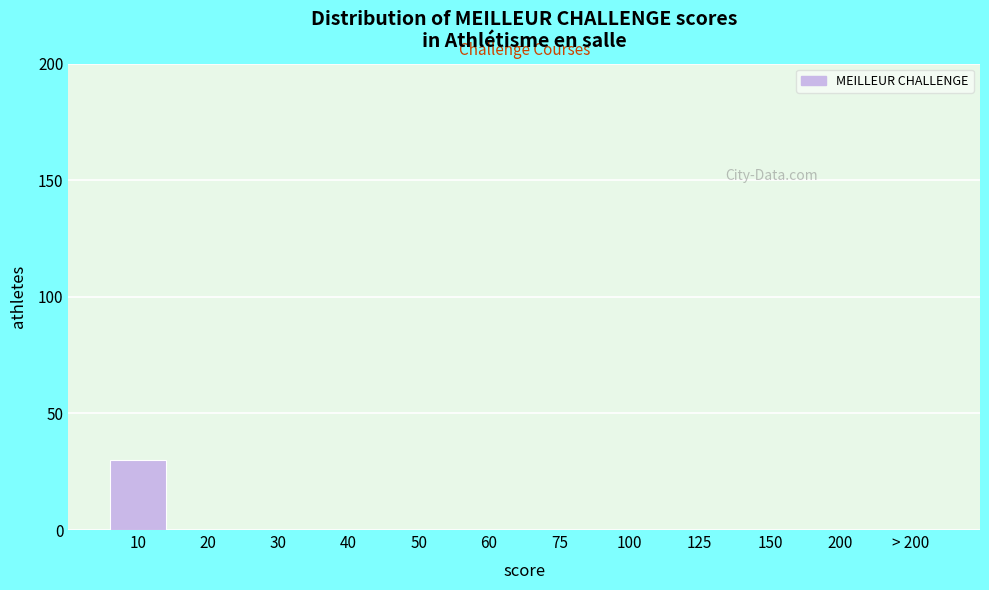

Reading left to right, what are all the values shown in this chart?

10=30	20=0	30=0	40=0	50=0	60=0	75=0	100=0	125=0	150=0	200=0	> 200=0